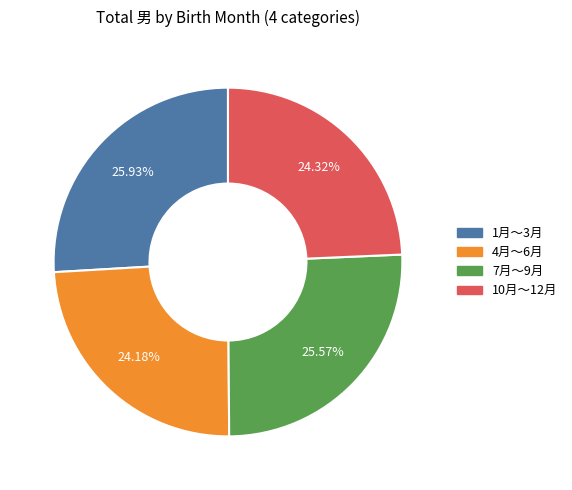

Do 7月～9月 and 1月～3月 together represent more than half of the pie?

Yes